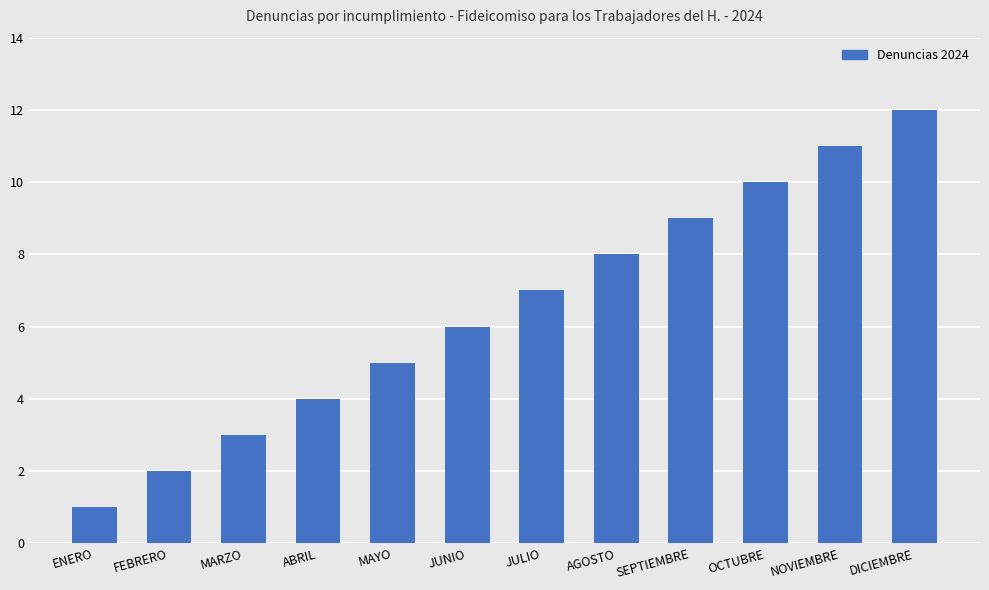

What is the difference between the maximum and minimum values?

11